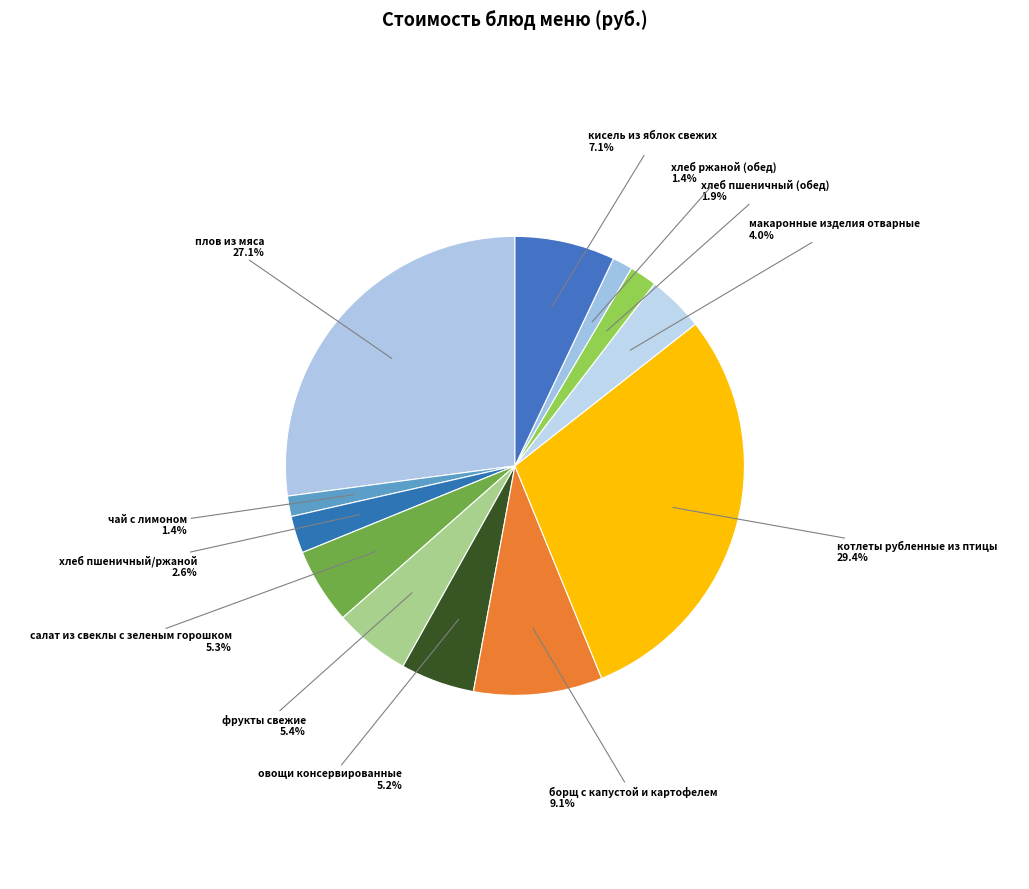

How many slices are in this pie chart?

12